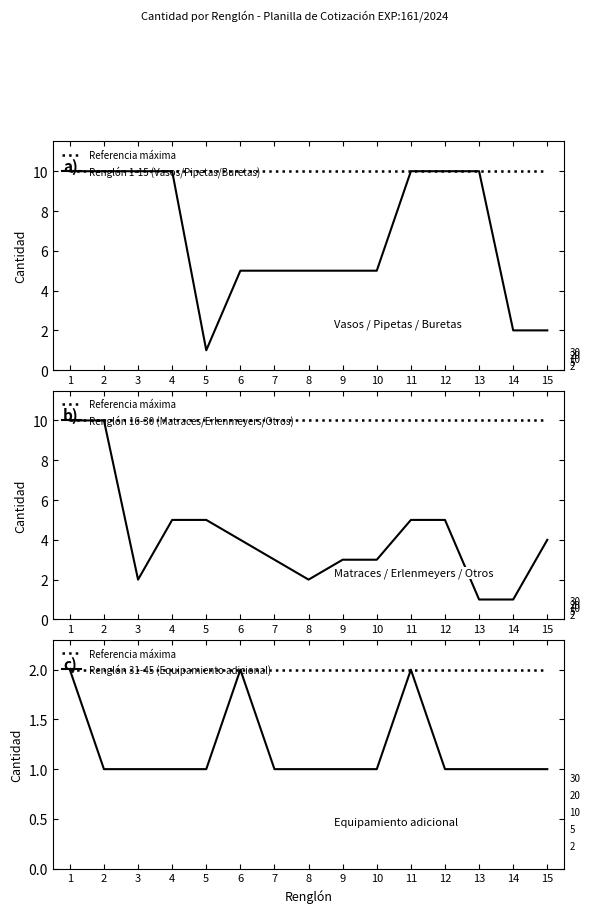

Reading left to right, list all the values displayed in this chart.

Referencia máxima: 1=2	2=2	3=2	4=2	5=2	6=2	7=2	8=2	9=2	10=2	11=2	12=2	13=2	14=2	15=2
Renglón 1-15 (Vasos/Pipetas/Buretas): 1=10	2=10	3=10	4=10	5=1	6=5	7=5	8=5	9=5	10=5	11=10	12=10	13=10	14=2	15=2
Renglón 16-30 (Matraces/Erlenmeyers/Otros): 1=10	2=10	3=2	4=5	5=5	6=4	7=3	8=2	9=3	10=3	11=5	12=5	13=1	14=1	15=4
Renglón 31-45 (Equipamiento adicional): 1=2	2=1	3=1	4=1	5=1	6=2	7=1	8=1	9=1	10=1	11=2	12=1	13=1	14=1	15=1